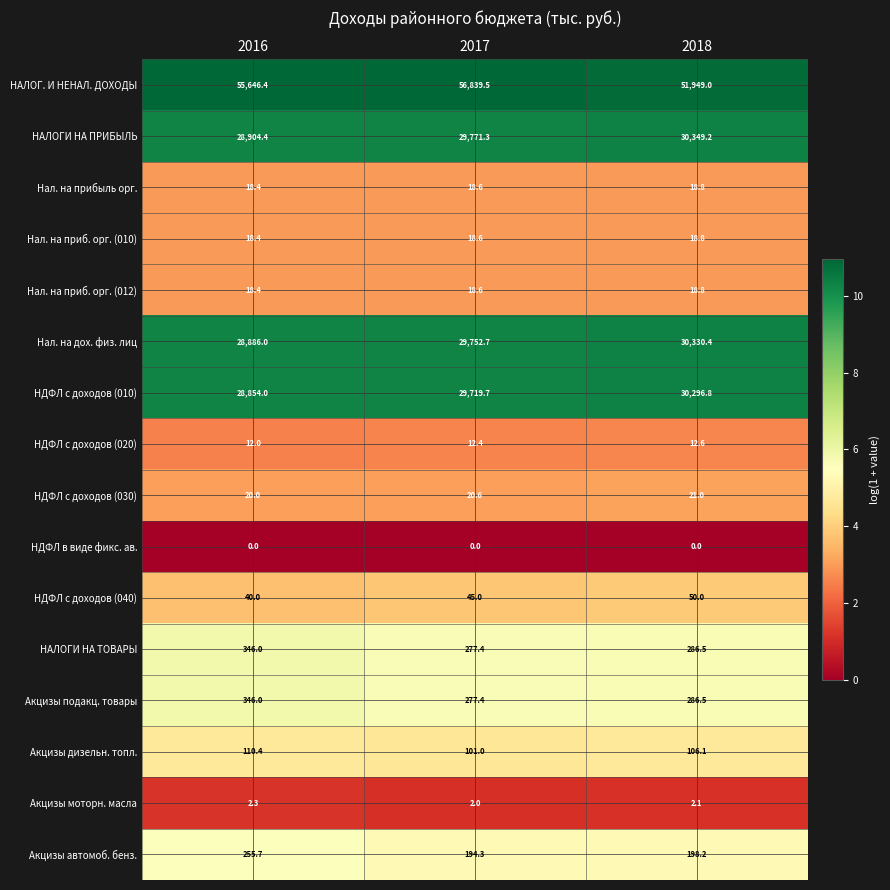

Which series has the widest spread of values?

НАЛОГ. И НЕНАЛ. ДОХОДЫ